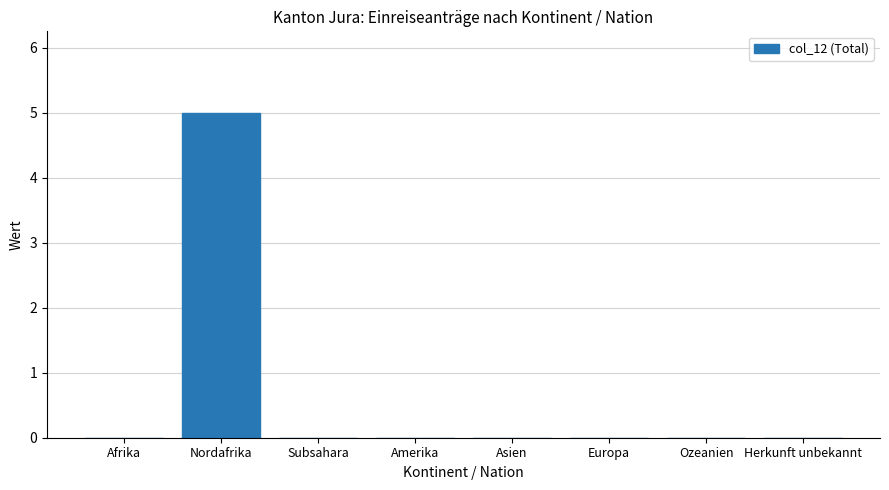

What is the sum of the values at Europa and Nordafrika?

5